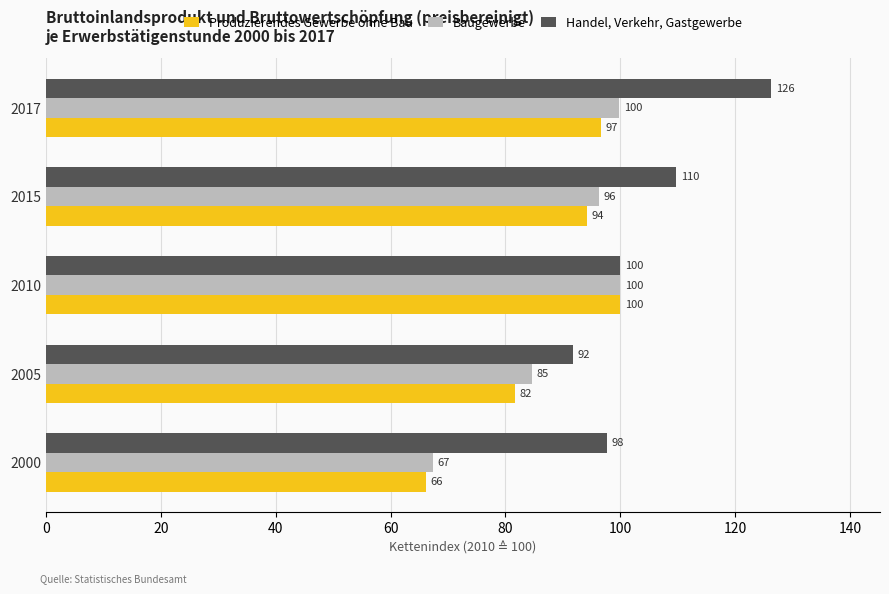

Which category has the lowest value across all series?

2000